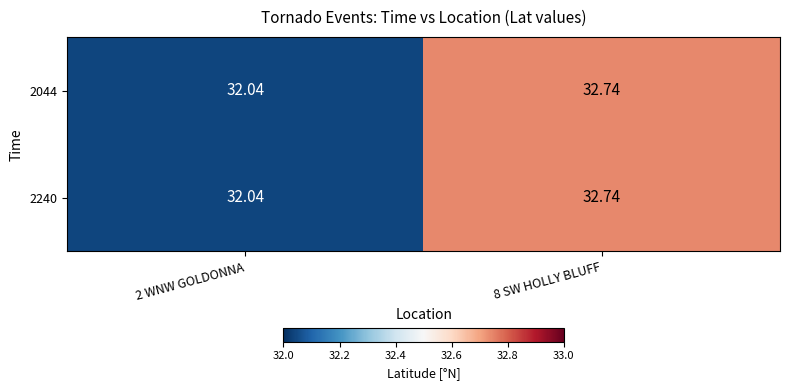

What is the total value across all series at 8 SW HOLLY BLUFF?

65.5